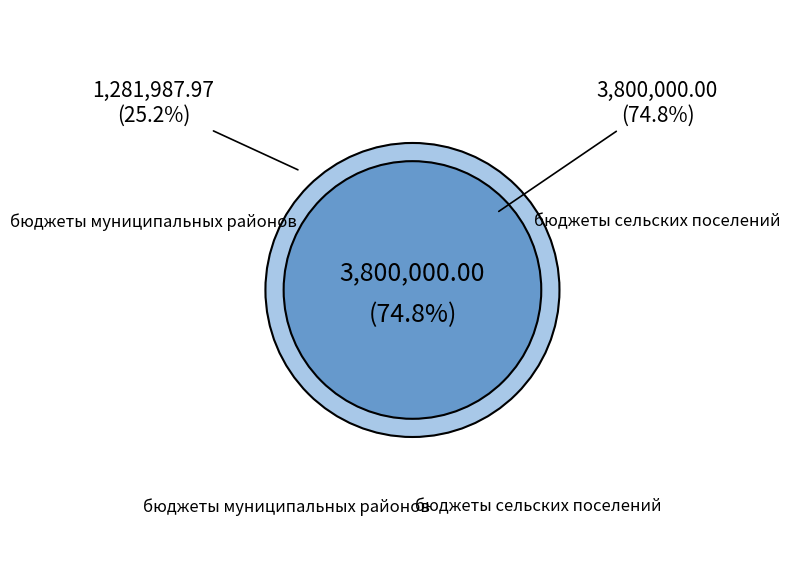

How many slices are in this pie chart?

2